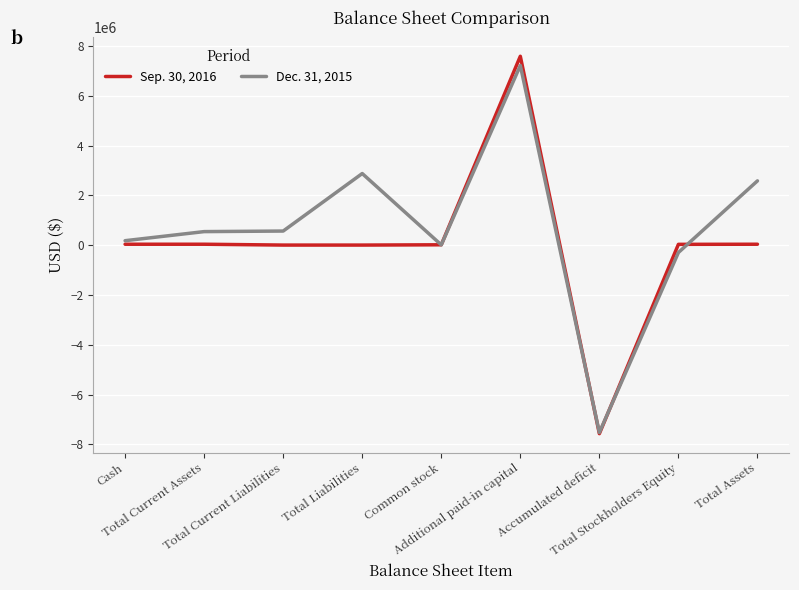

Rank the series by their average value, from lowest to highest.

Sep. 30, 2016, Dec. 31, 2015